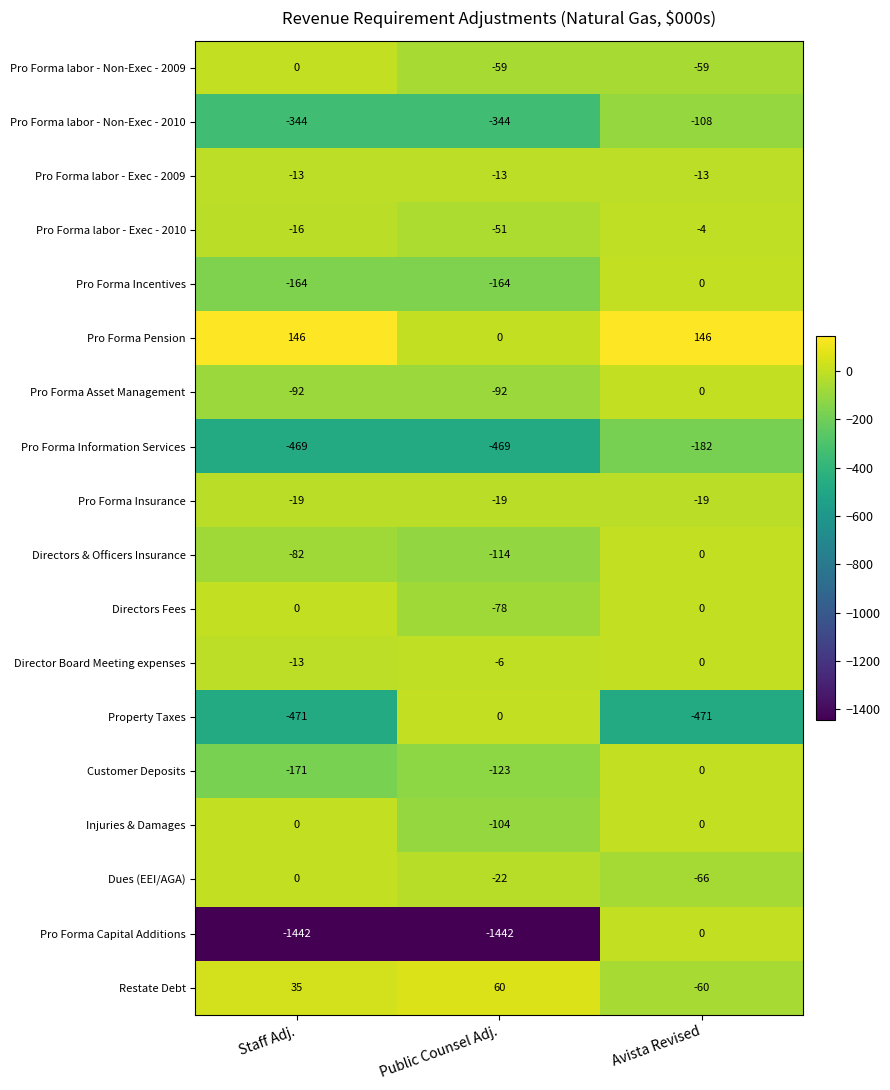

Which series changed the most between Staff Adj. and Public Counsel Adj.?

Property Taxes